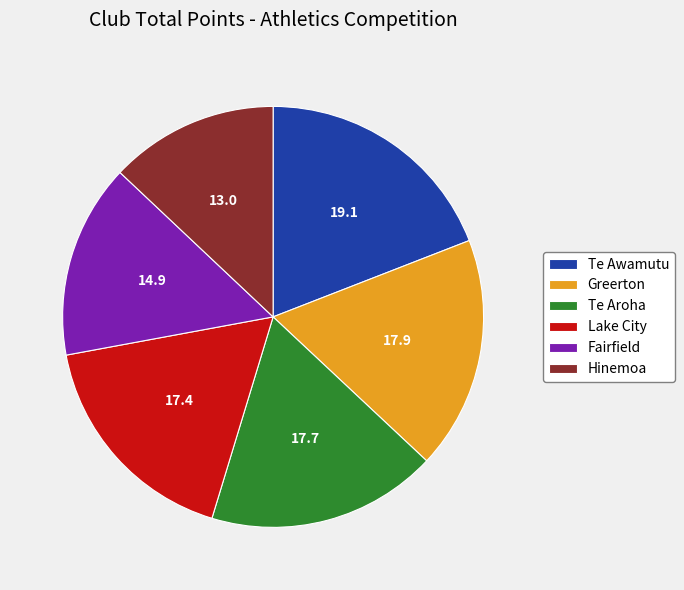

Do Fairfield and Greerton together represent more than half of the pie?

No